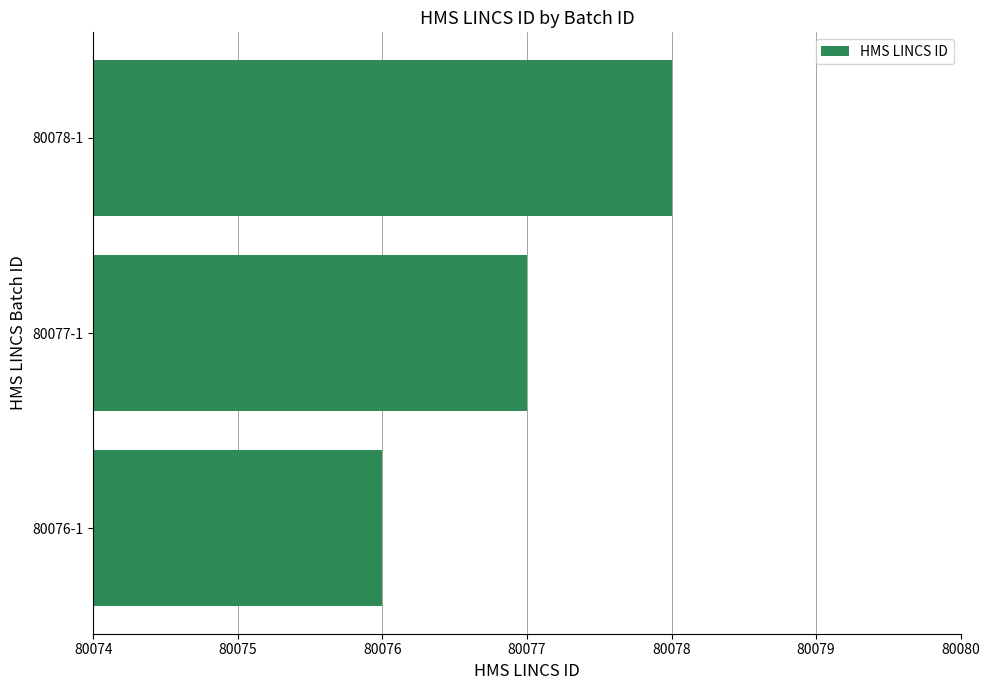

How many data points does each series have?

3